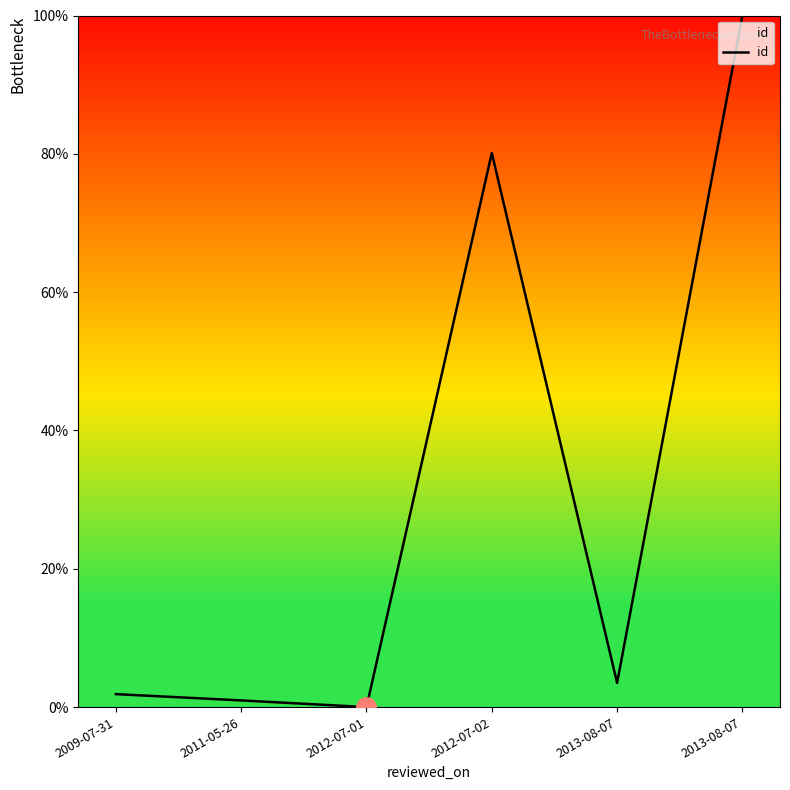

Count the number of values greater than 3.

3